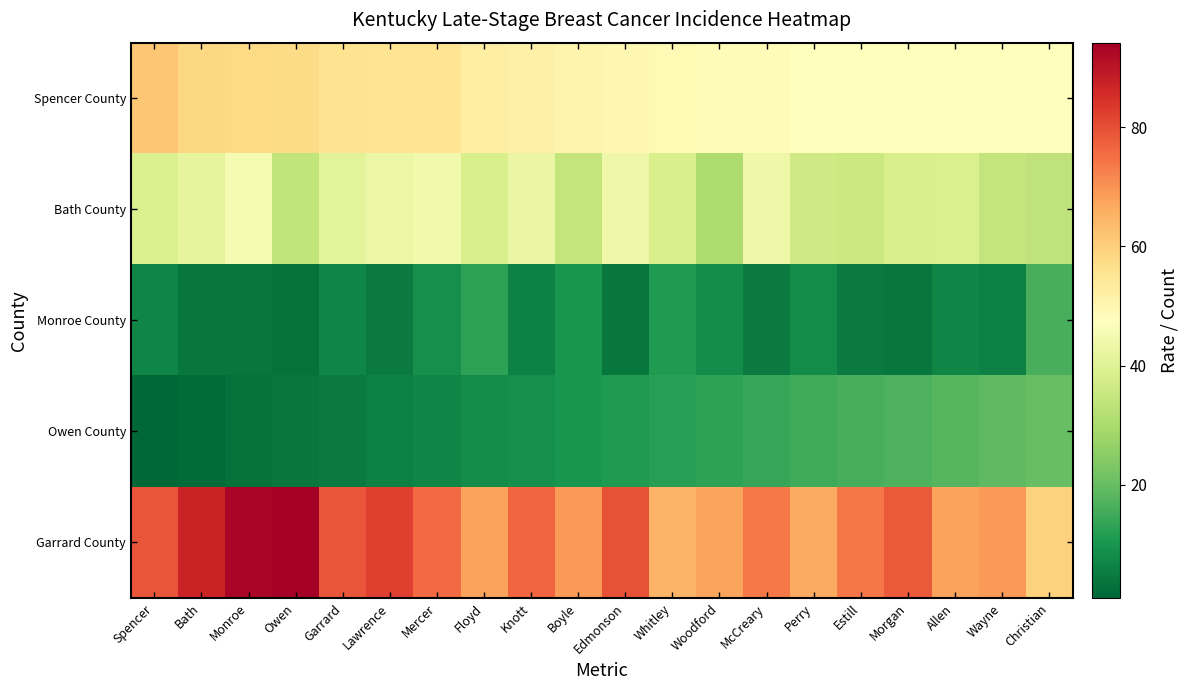

Which label corresponds to the smallest value in the chart?

Spencer